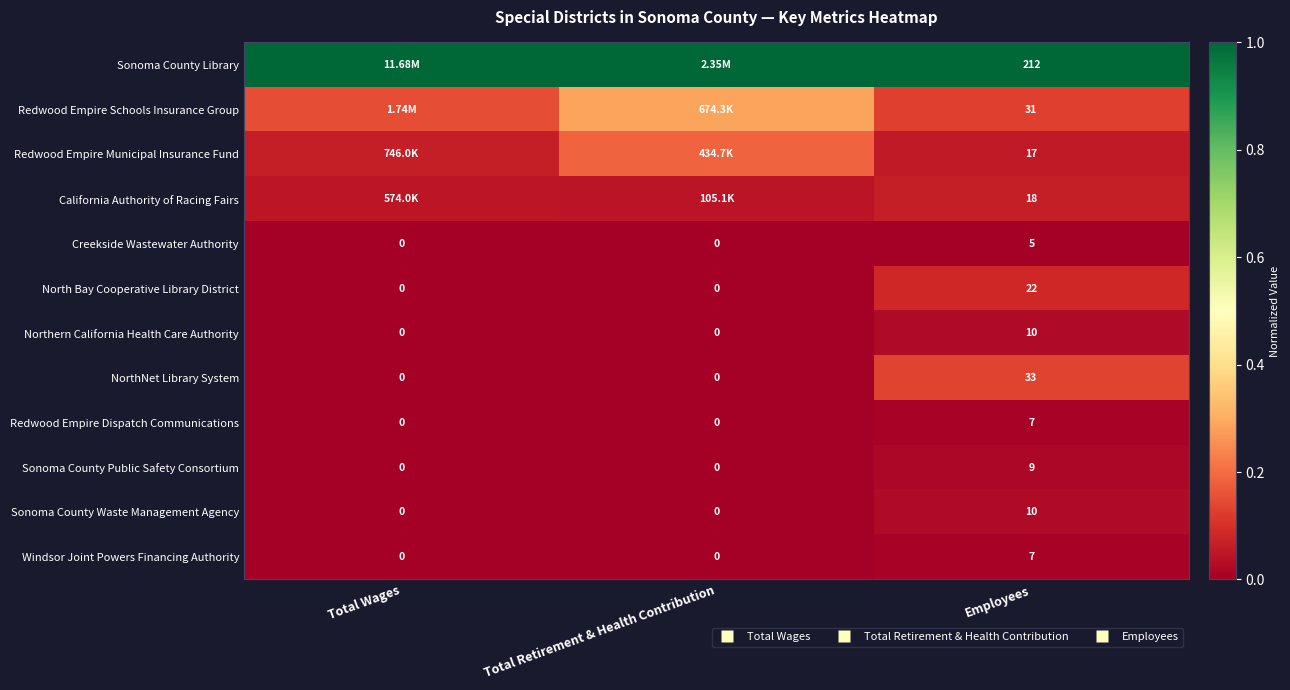

At which category does the chart reach its peak across all series?

Total Wages